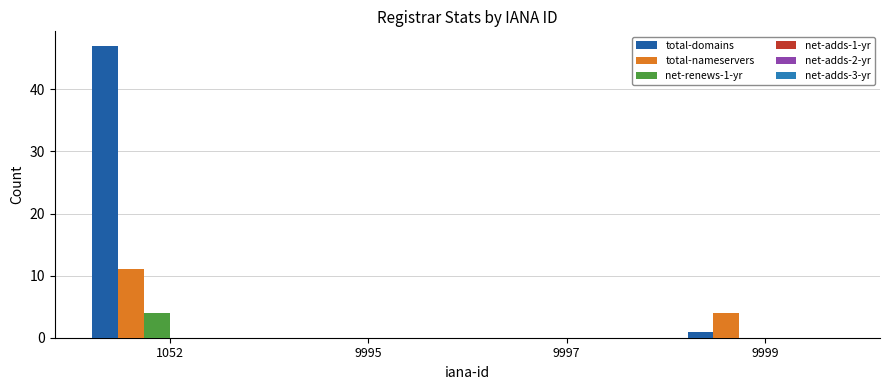

Between 1052 and 9997, which series saw the biggest shift?

total-domains